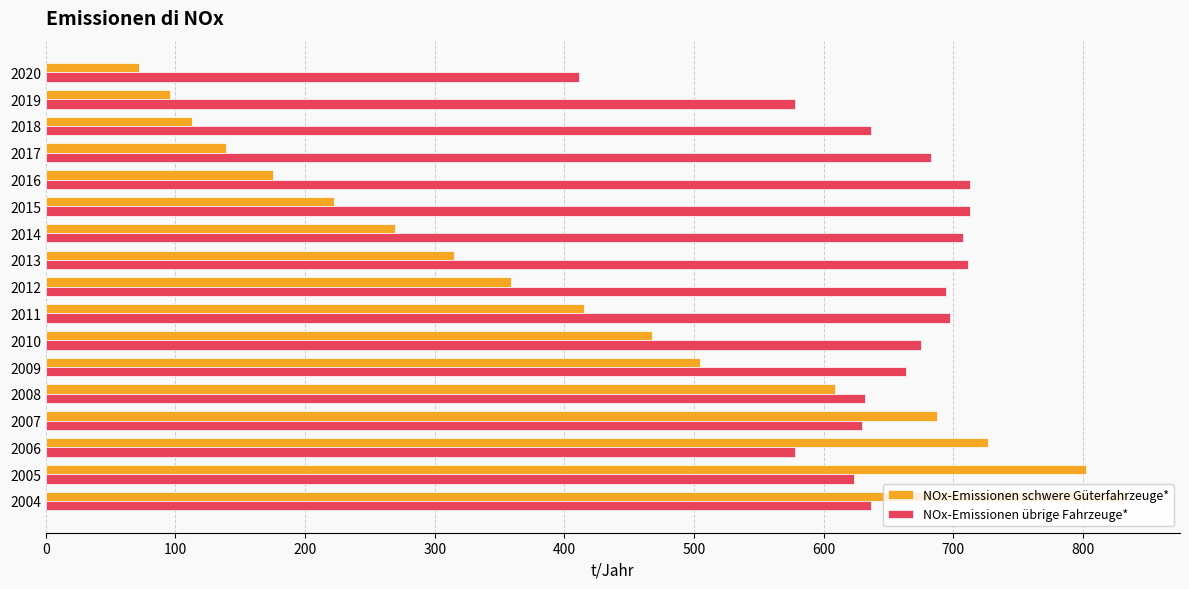

What value does the NOx-Emissionen schwere Güterfahrzeuge* series have at 2004?

833.3